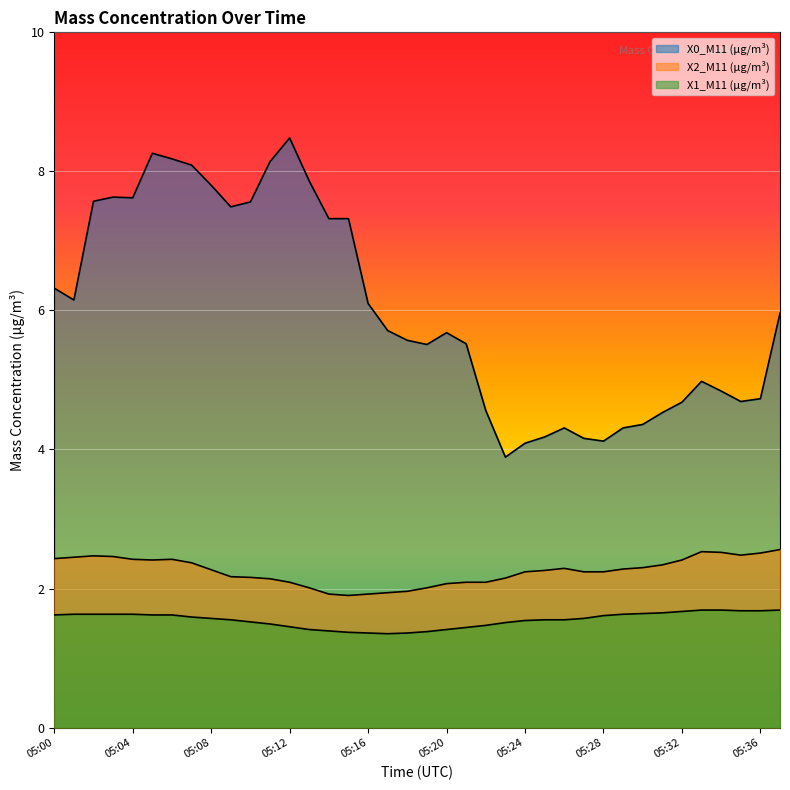

Which series has the largest total across all categories?

X0_M11 (μg/m³)